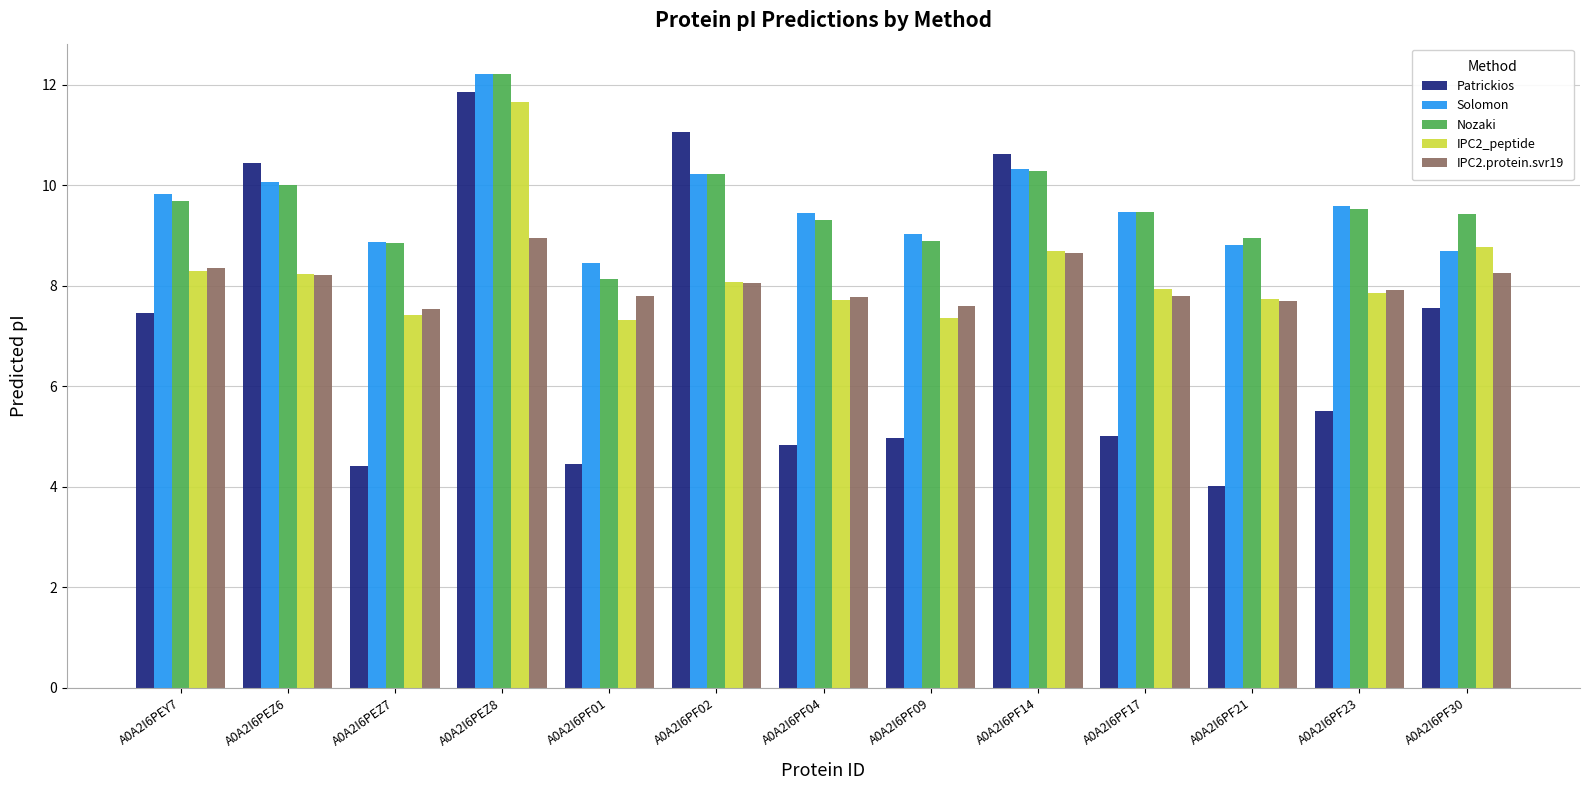

What are all the series names shown in the legend?

Patrickios, Solomon, Nozaki, IPC2_peptide, IPC2.protein.svr19